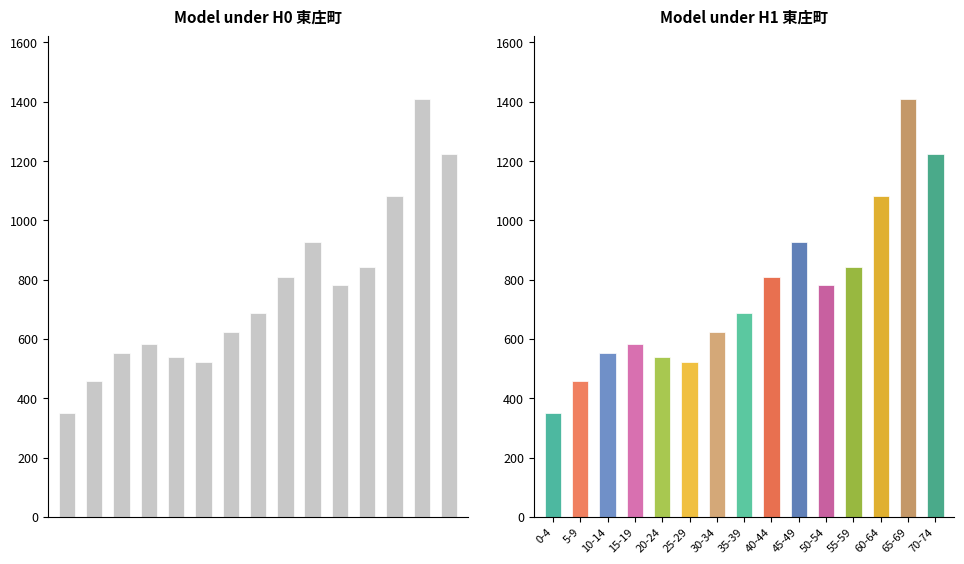

At how many categories does at least one series exceed 667?

8